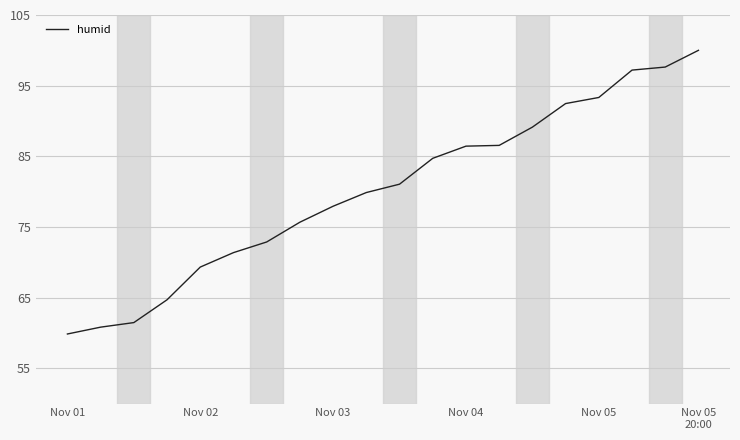

What is the smallest value displayed?

59.8